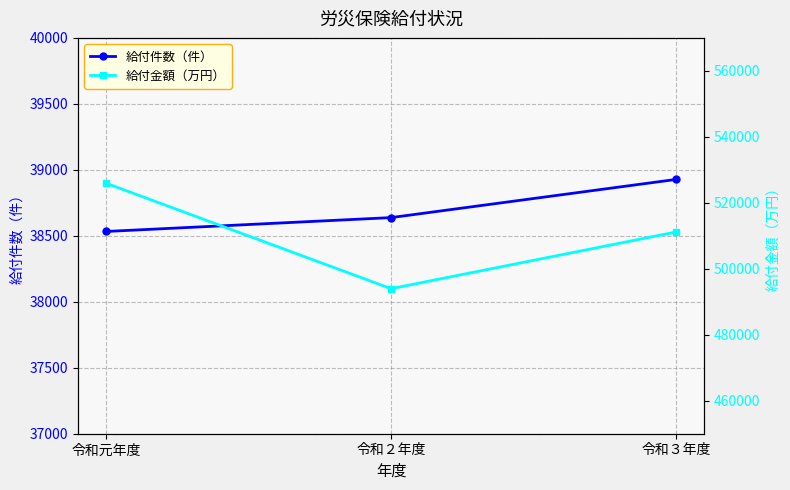

What is the sum of the 給付件数（件） values at 令和２年度 and 令和元年度?

77171